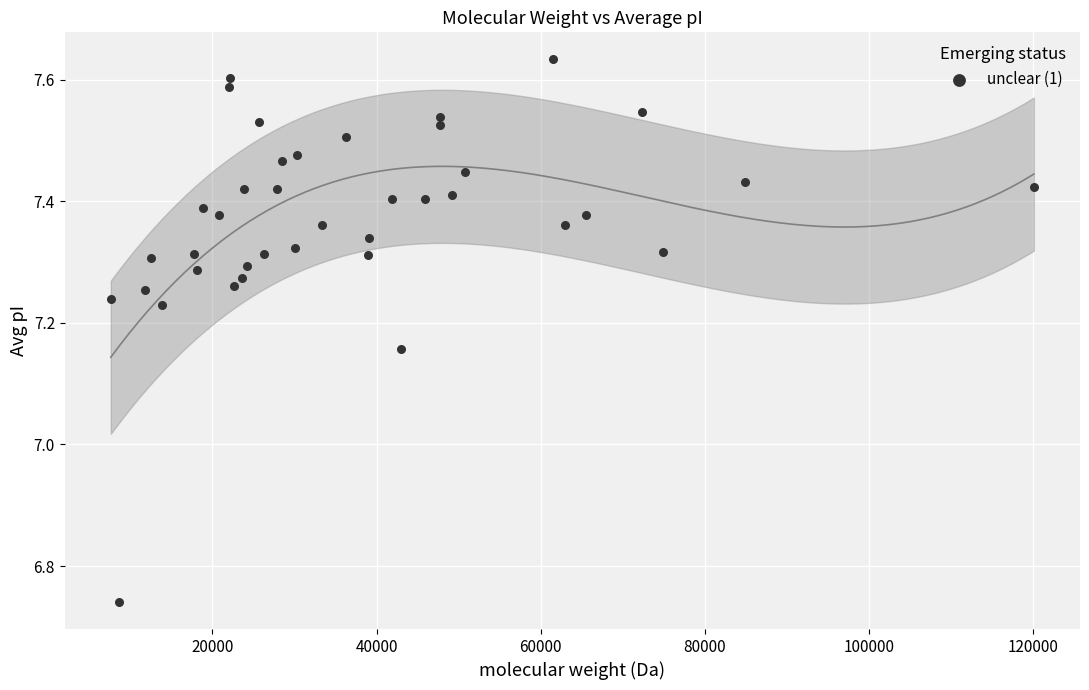

What is the range of X values (max minus min)?

112466.7